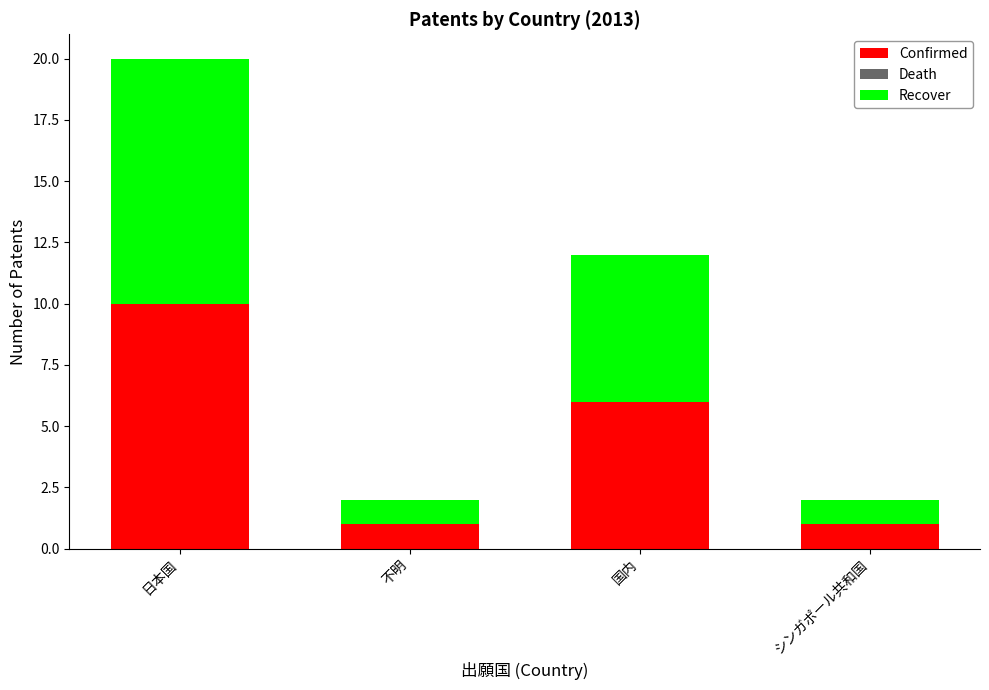

Which category has the highest value in the Confirmed series?

日本国